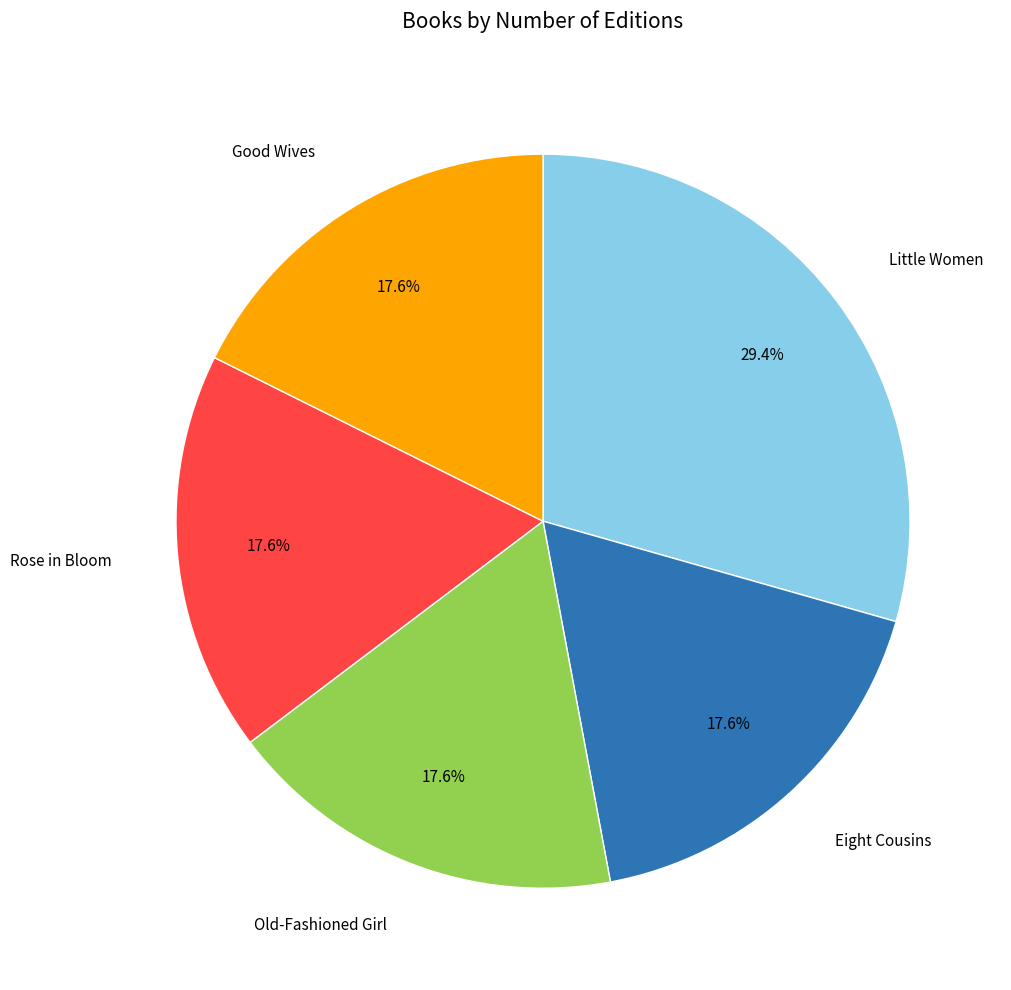

What is the total percentage of Old-Fashioned Girl and Rose in Bloom?

35.3%